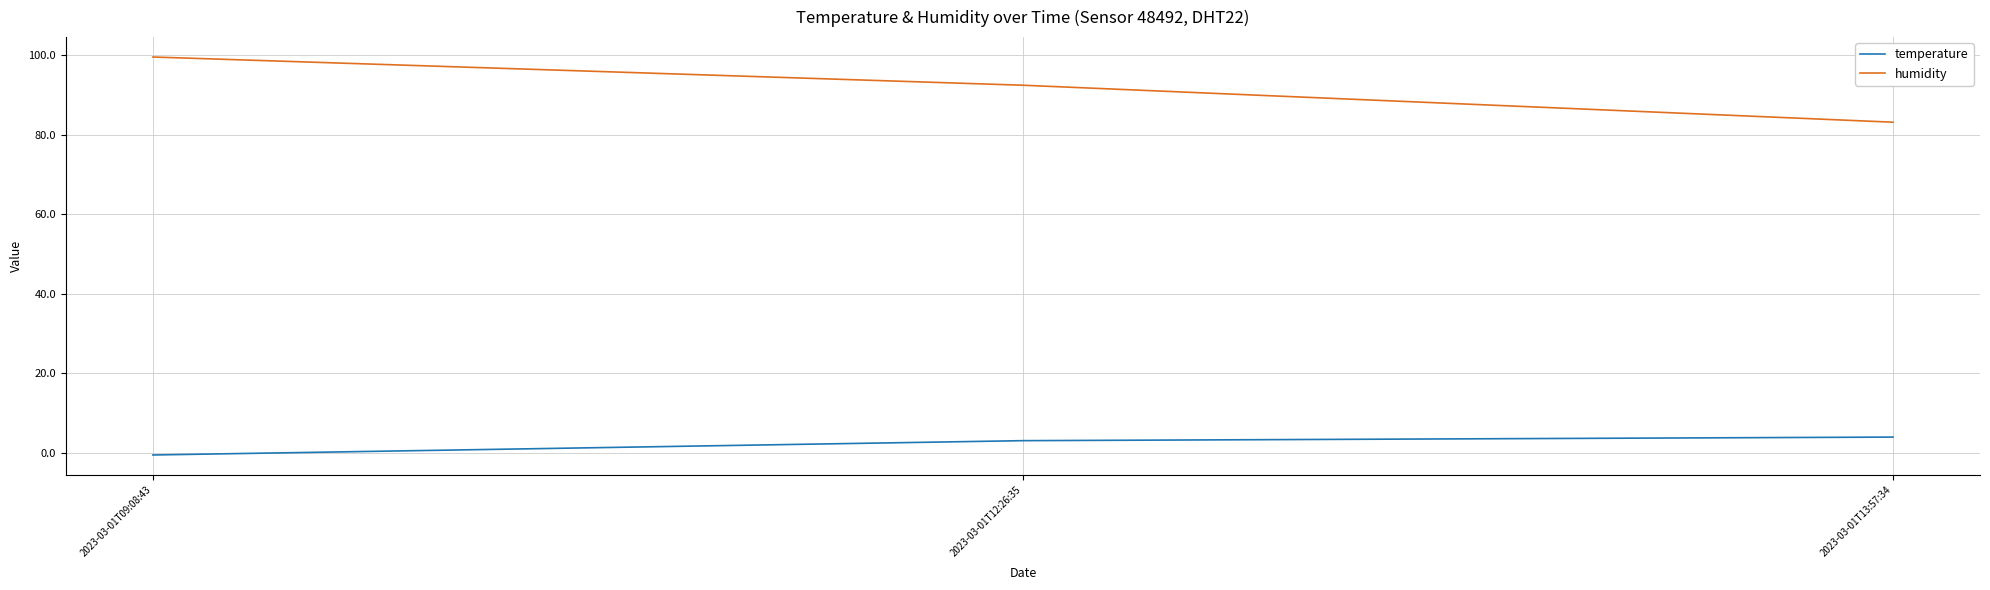

Which series has the widest spread of values?

humidity